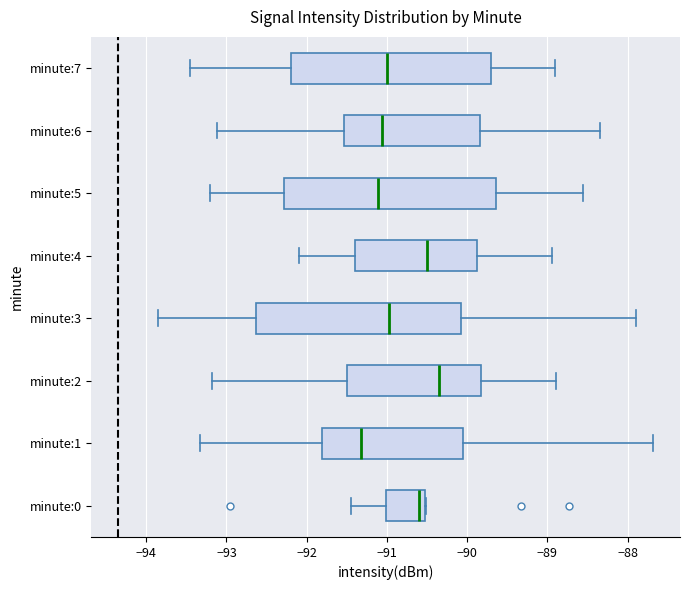

Which box's median line is the furthest to the right?

minute:2